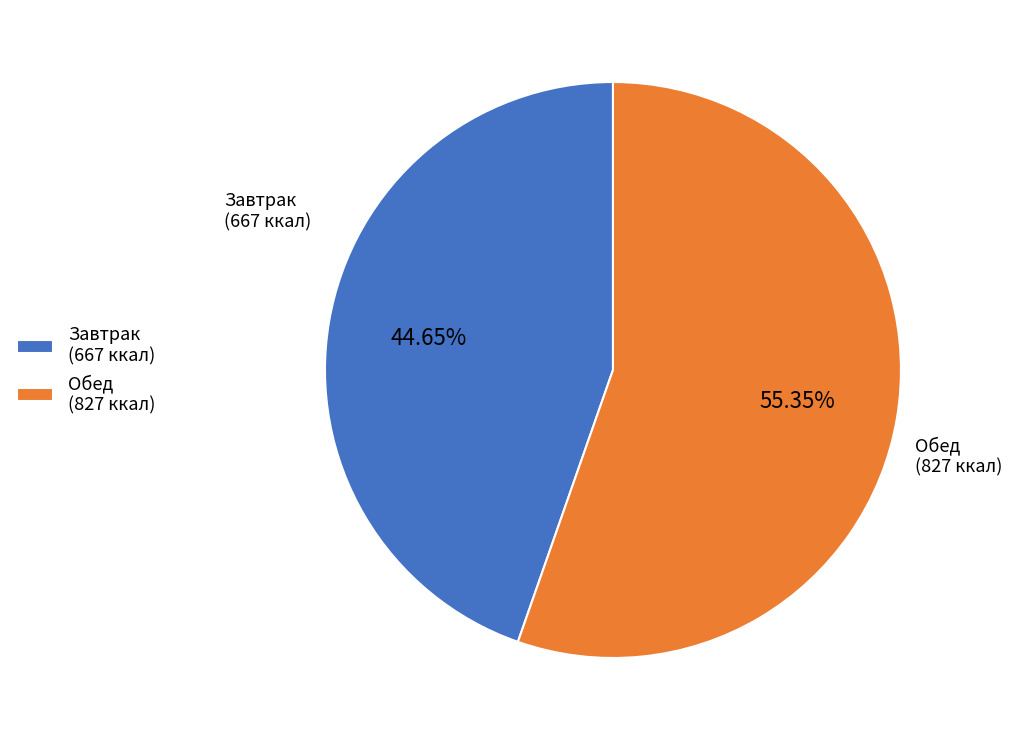

Which category has the smallest portion of the pie?

Завтрак (667 ккал)